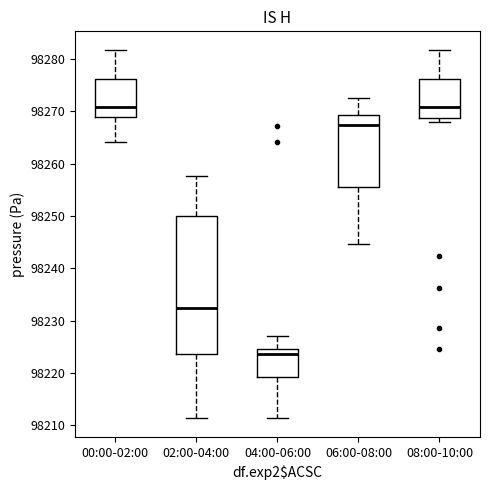

Reading left to right, transcribe this box plot: for each box, give where its median line is, the range the box spans, and where its two whiskers end, as read against the y-axis. The values are not printed on the chart, so give them approximately, as read against the axis.

00:00-02:00: median 98271, box 98269 to 98276, whiskers 98264 to 98282
02:00-04:00: median 98232, box 98224 to 98250, whiskers 98211 to 98258
04:00-06:00: median 98224, box 98219 to 98225, whiskers 98211 to 98227
06:00-08:00: median 98267, box 98256 to 98269, whiskers 98245 to 98273
08:00-10:00: median 98271, box 98269 to 98276, whiskers 98268 to 98282